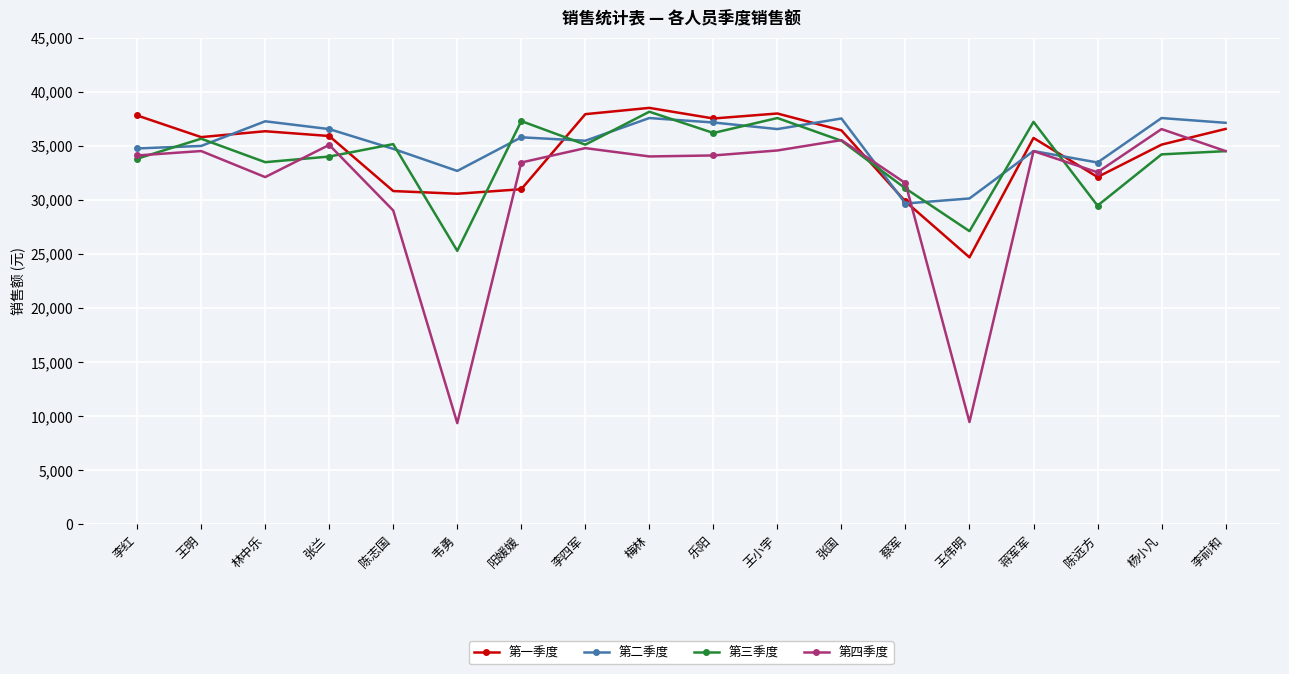

What is the sum of the 第二季度 values at 蔡军 and 王伟明?

59783